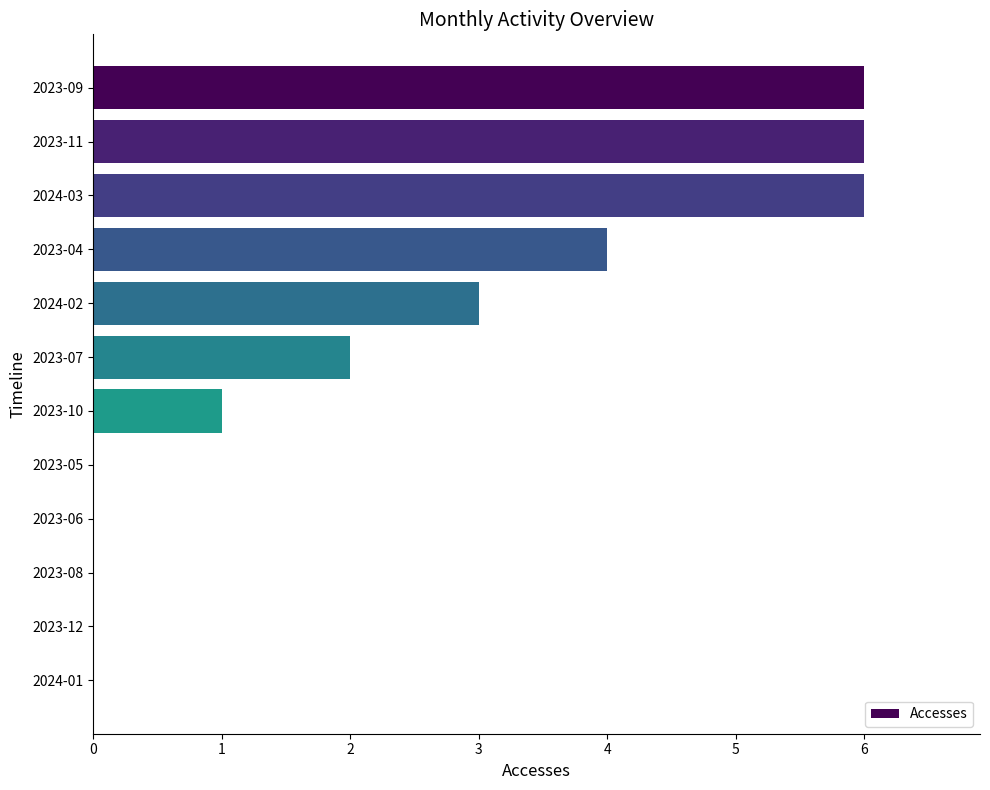

What is the greatest value displayed?

6